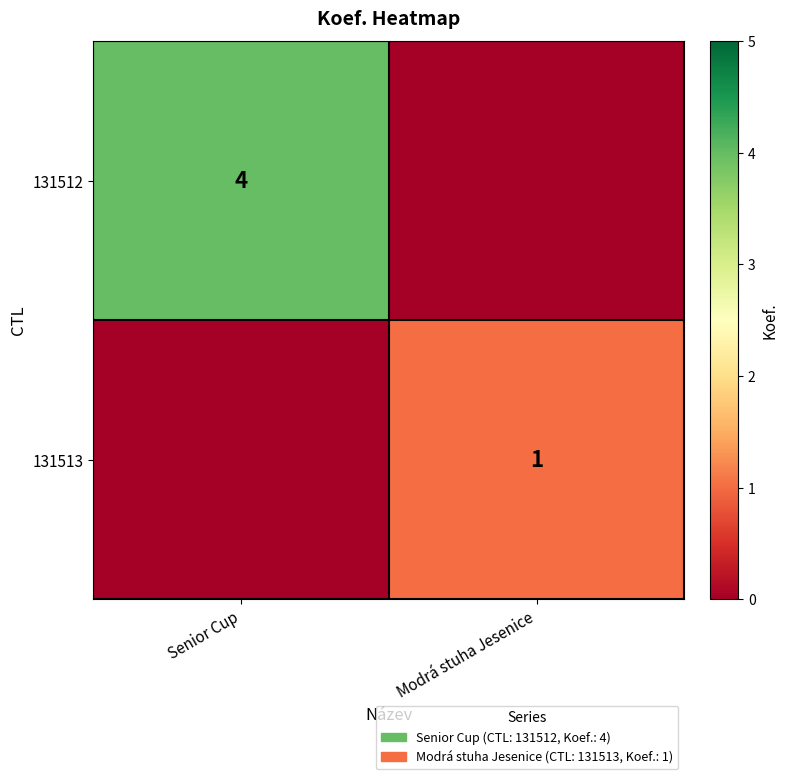

Is it true that 131513 equals 1 at Modrá stuha Jesenice?

True